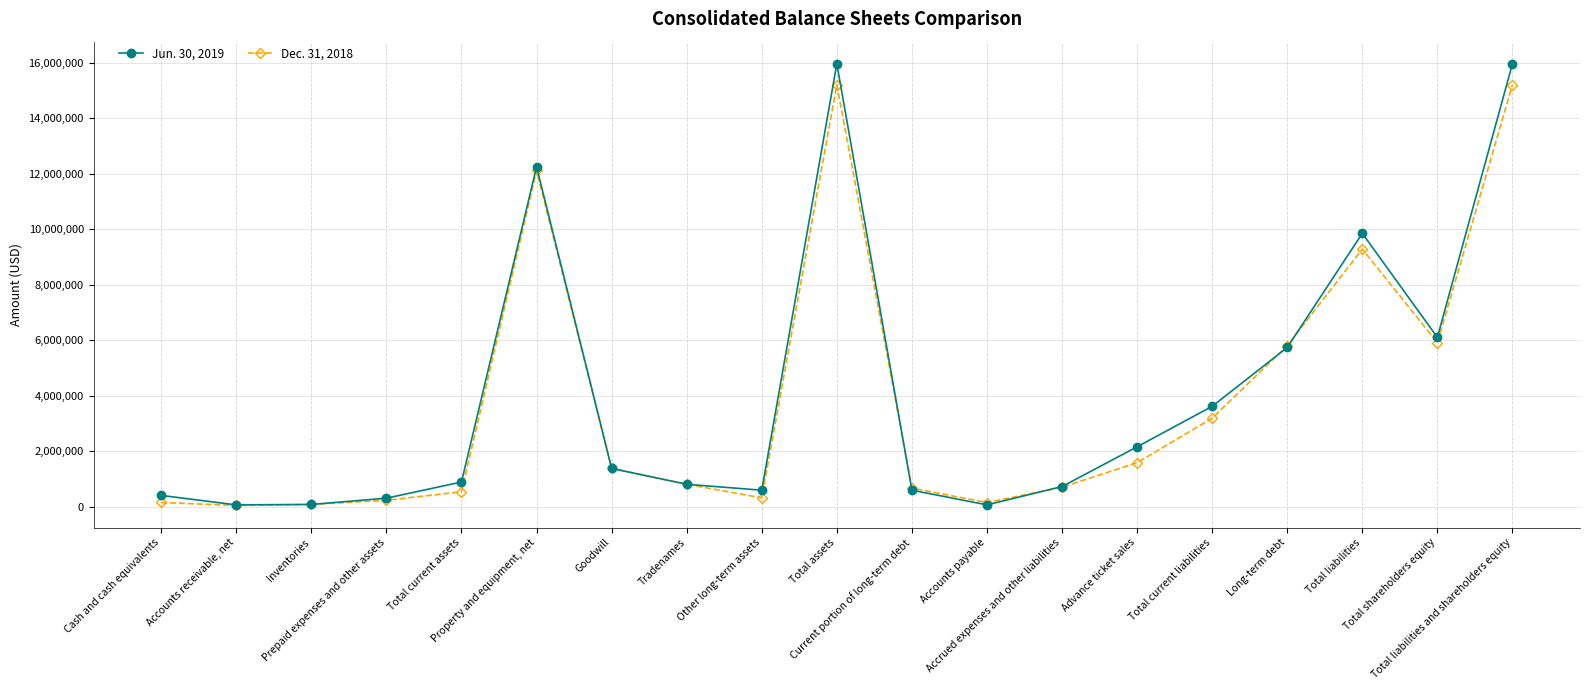

True or false: Dec. 31, 2018 has more than 1 points higher than both neighbors.

True